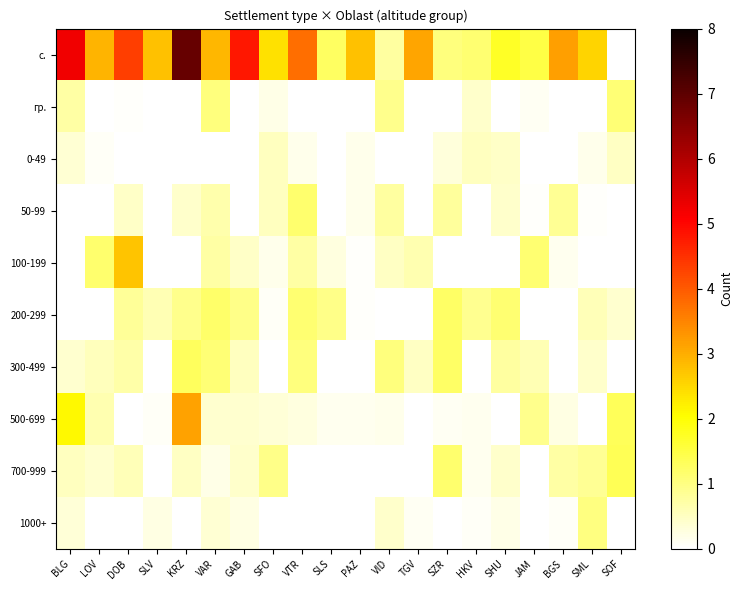

Which label corresponds to the smallest value in the chart?

HKV